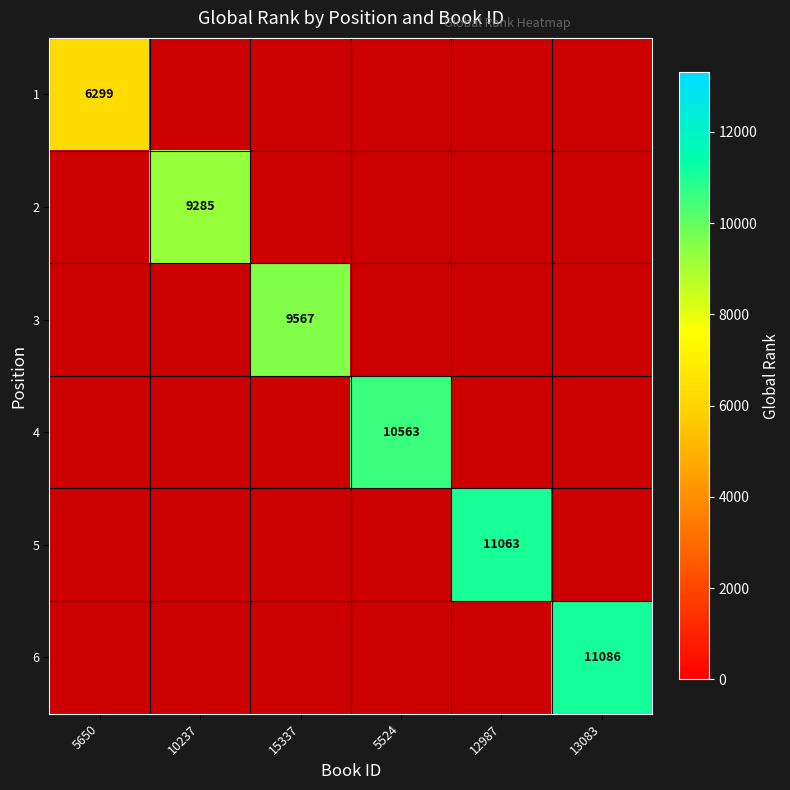

What is the maximum value shown in the chart?

11086